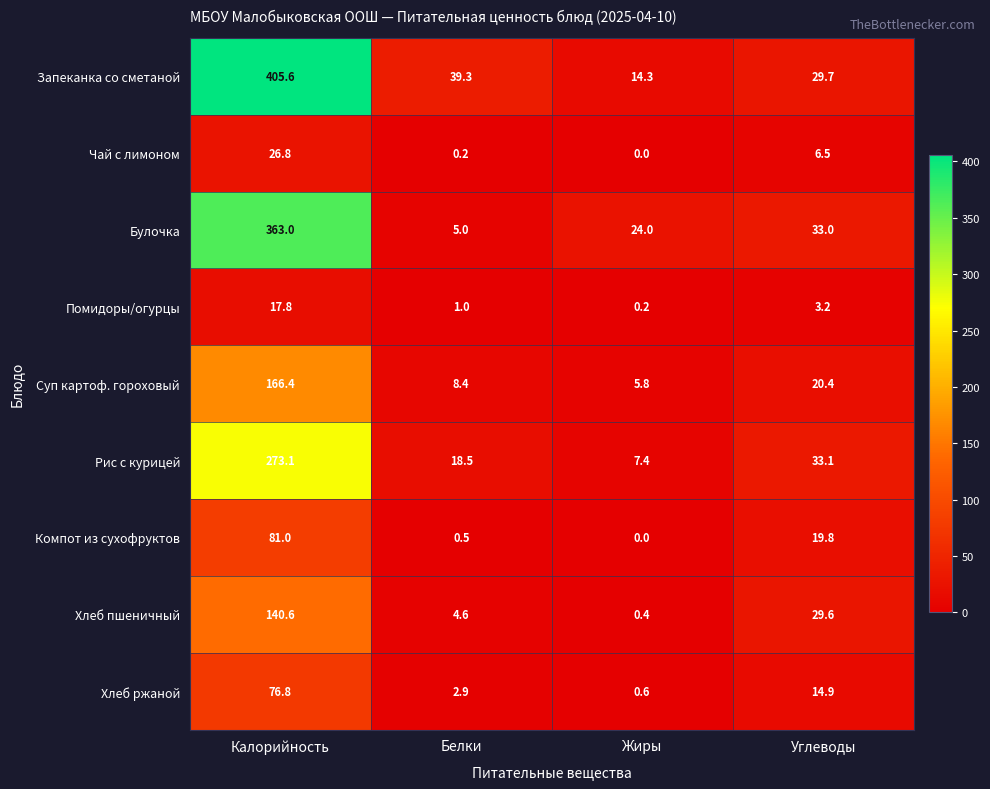

At which label does Помидоры/огурцы first exceed 3?

Калорийность